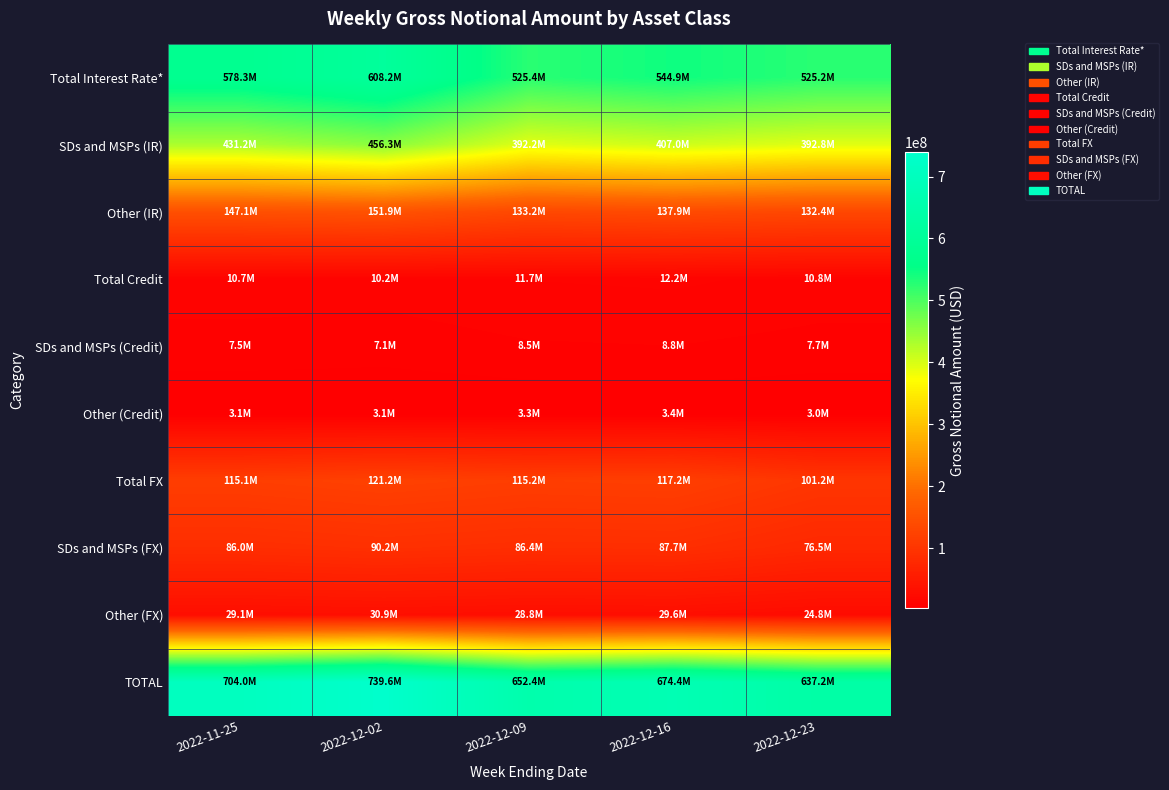

Rank the series by their maximum value, from highest to lowest.

TOTAL, Total Interest Rate*, SDs and MSPs (IR), Other (IR), Total FX, SDs and MSPs (FX), Other (FX), Total Credit, SDs and MSPs (Credit), Other (Credit)